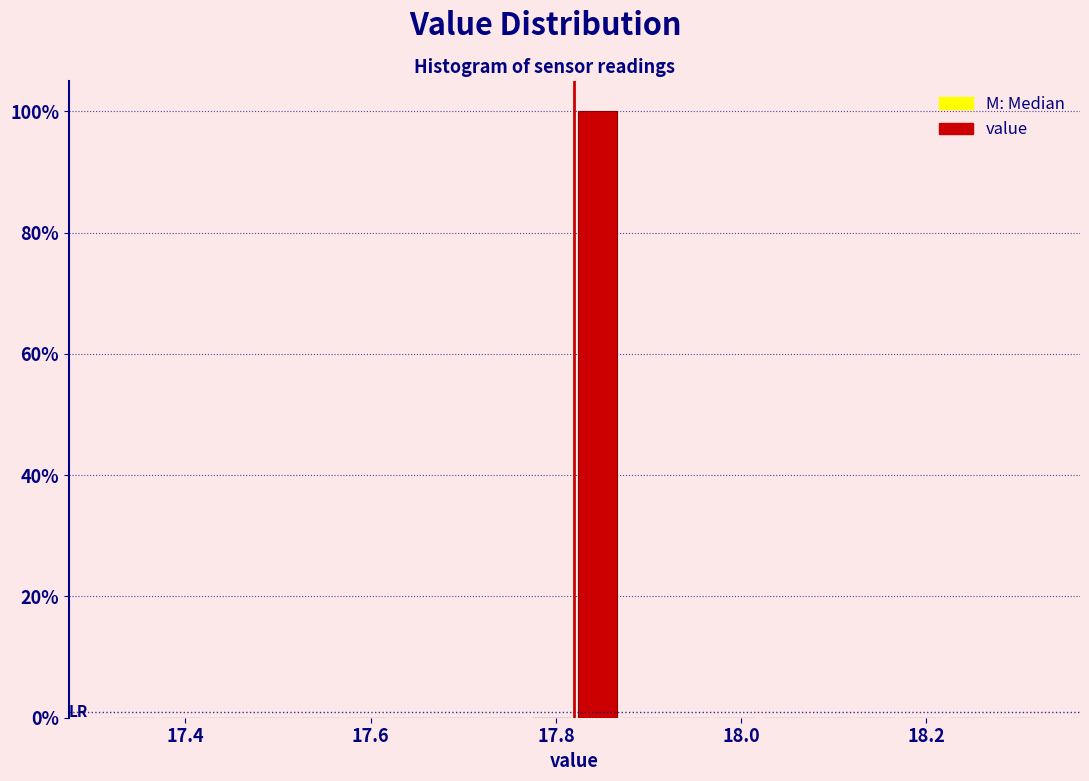

Read against the x-axis, roughly where is the centre of the tallest bar?

17.84